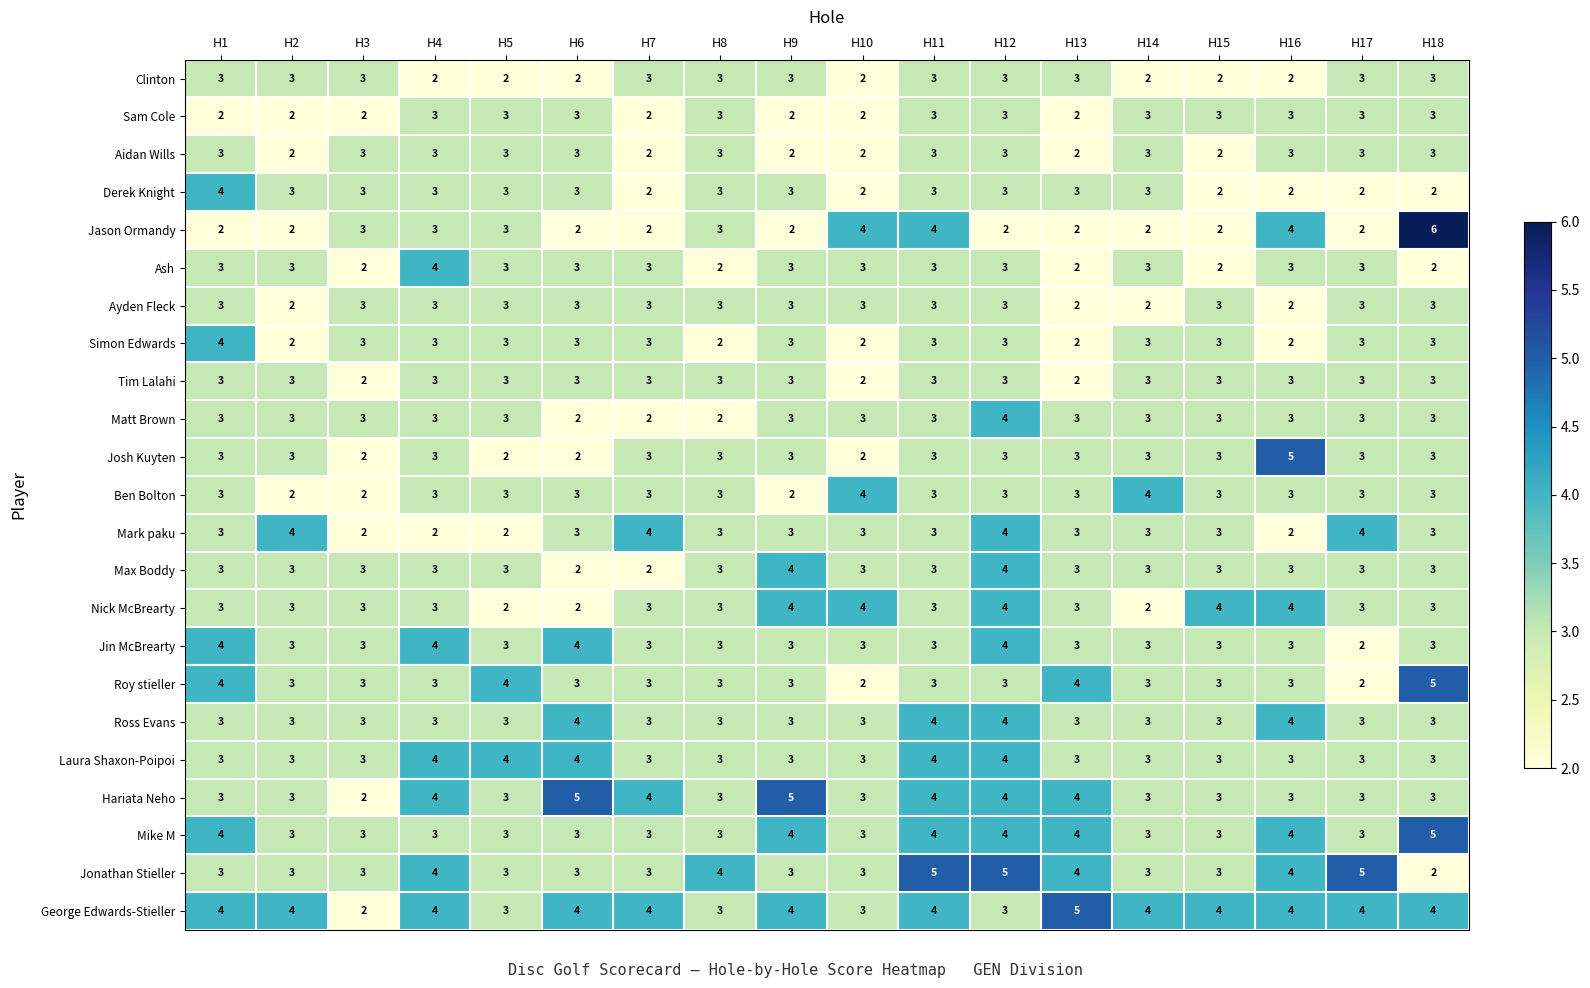

Which series has the widest spread of values?

Jason Ormandy